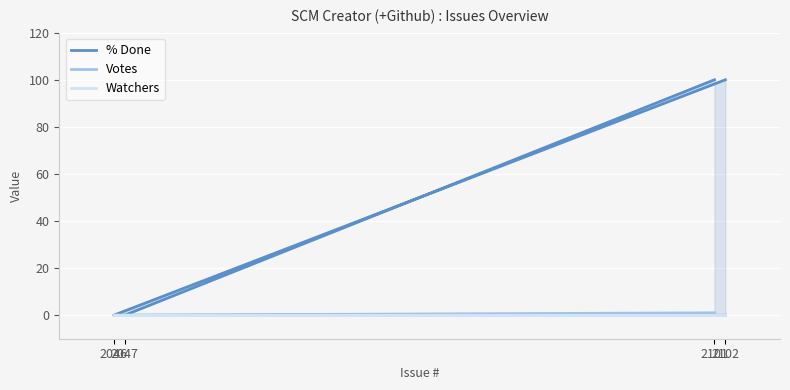

True or false: % Done has more than 2 points higher than both neighbors.

False